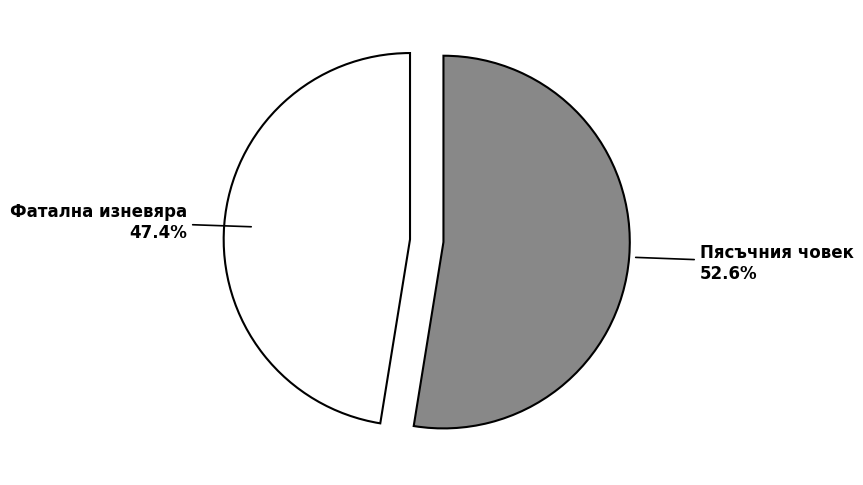

Is there a majority slice in this chart?

Yes